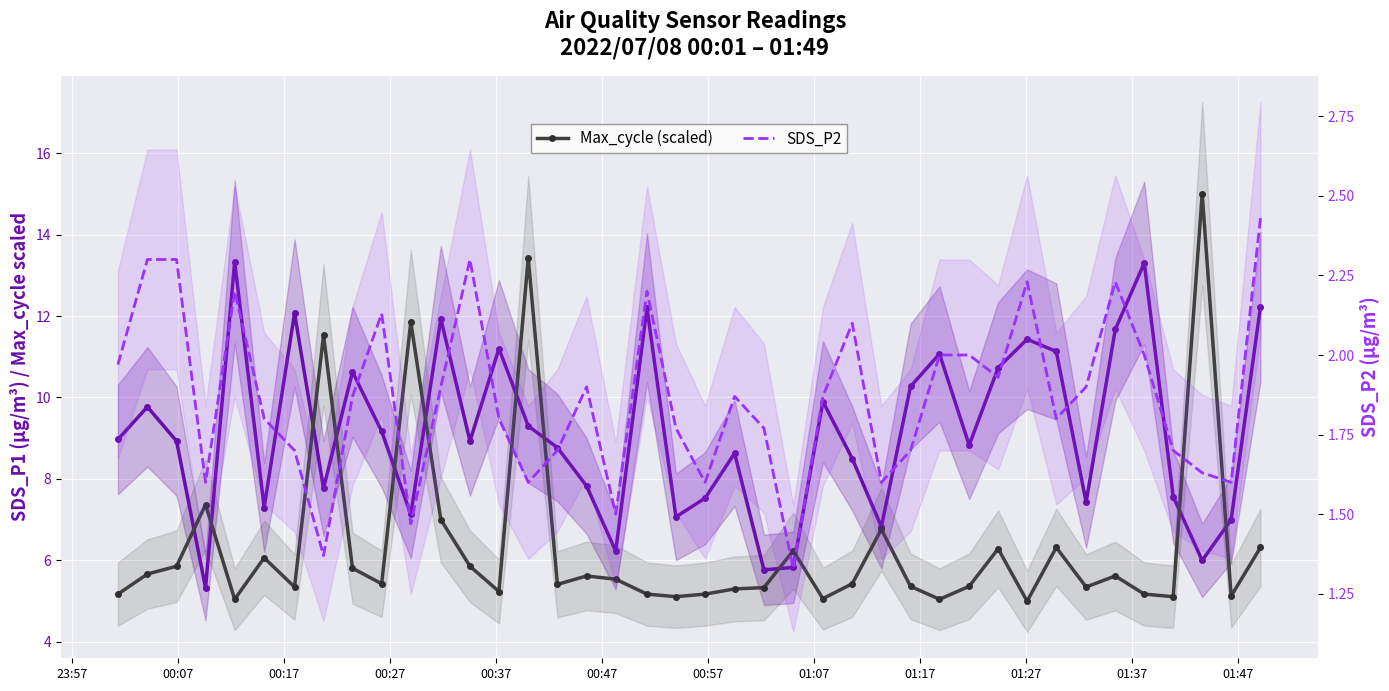

What is the lowest value of the SDS_P2 series?

1.3